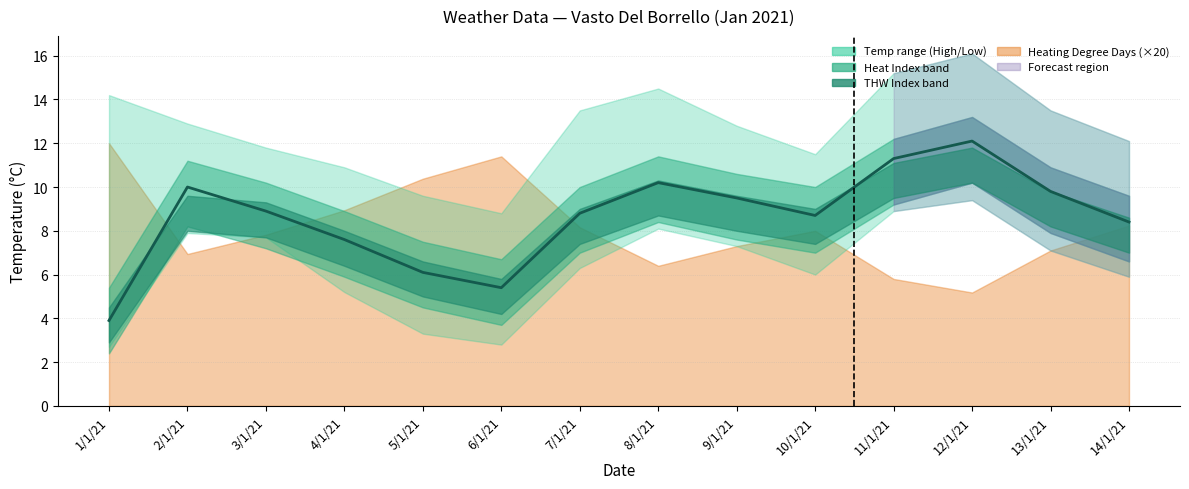

What is the average value?

8.6